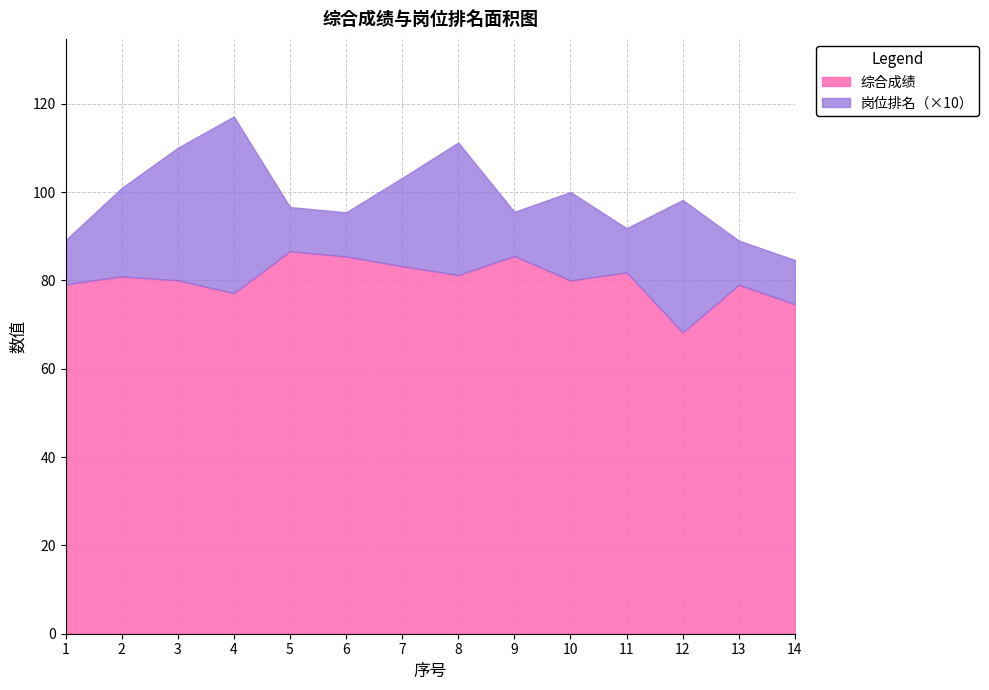

At which category does 综合成绩 reach its first local peak?

2